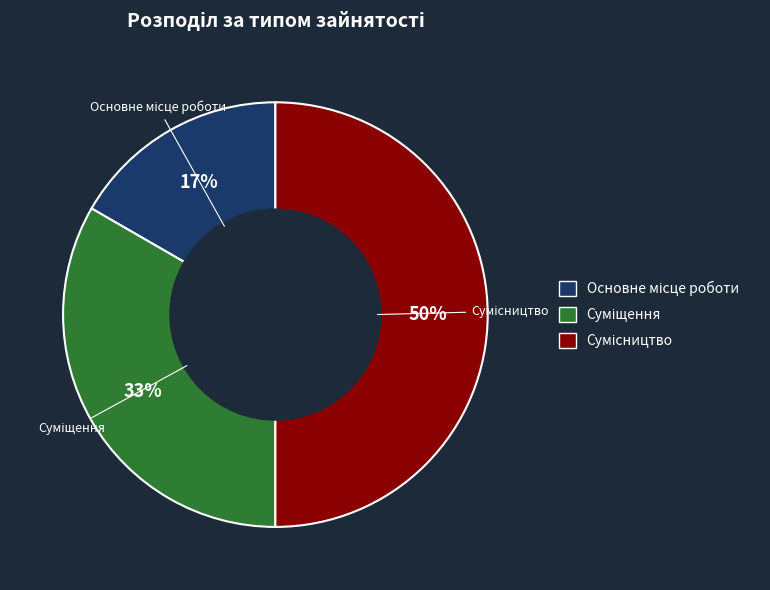

To the nearest percent, what is the difference between the largest and smallest slice percentages?

33%